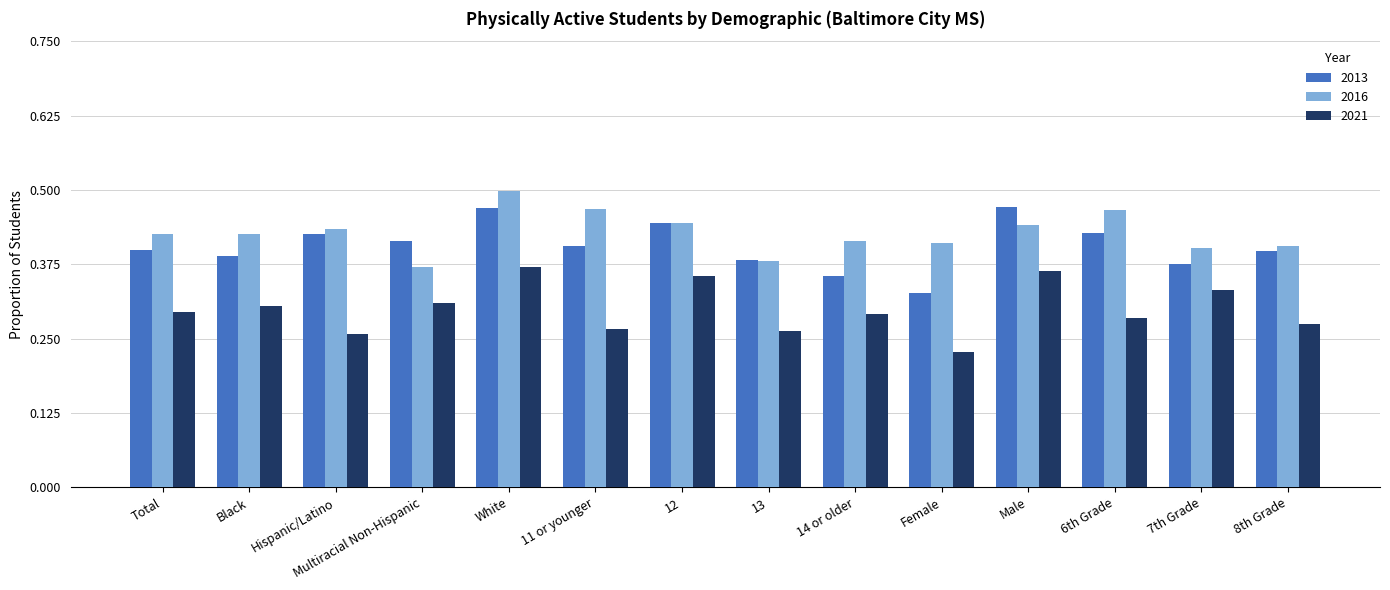

What is the total value across all series at 12?

1.2